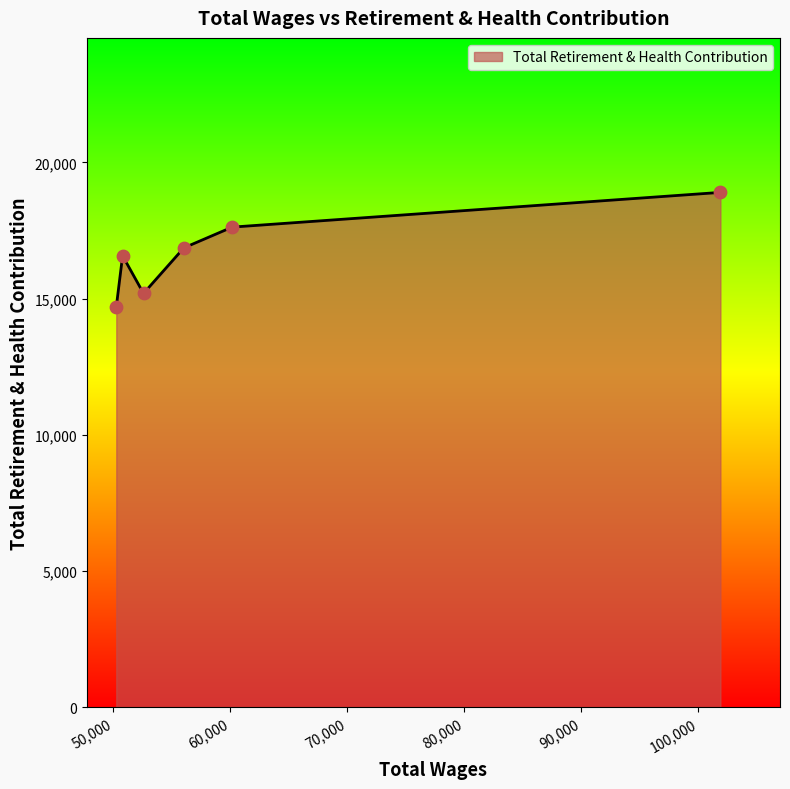

What is the minimum value shown in the chart?

14701